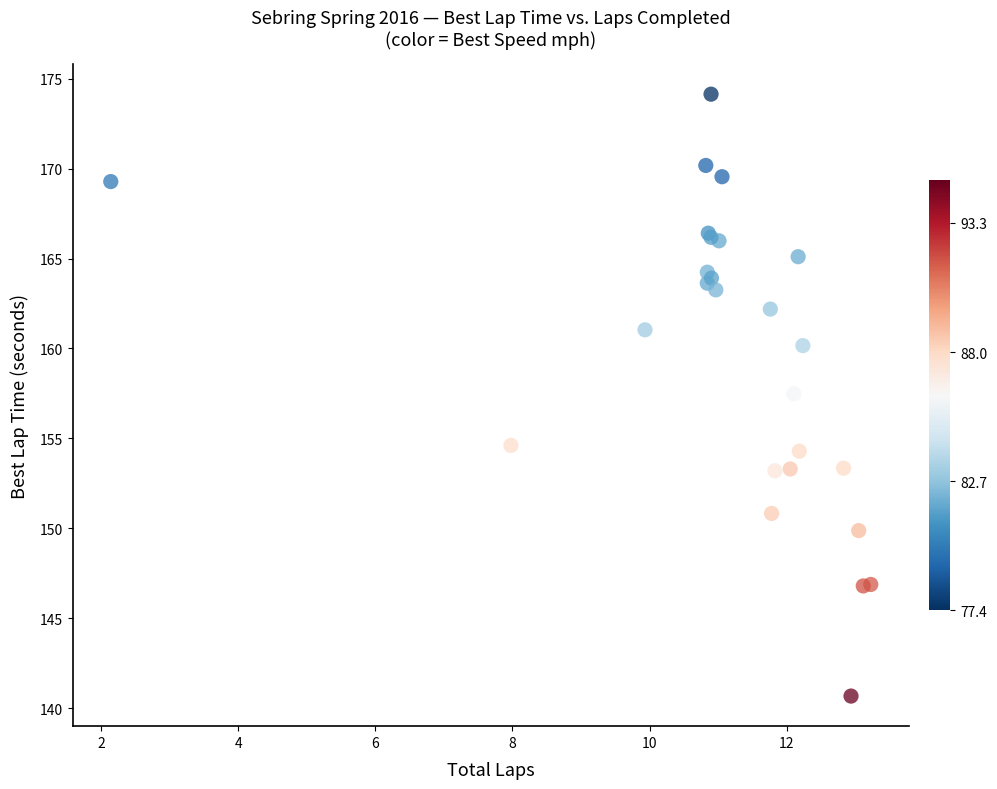

What Y value in the scatter plot is closest to 157?

157.5